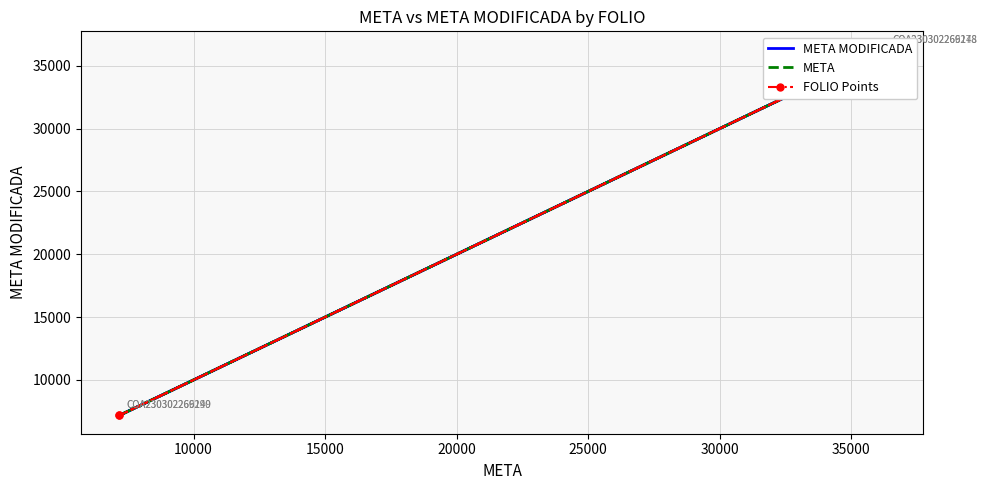

Is the value of META MODIFICADA at 20000 greater than the value of FOLIO Points at 20000?

No